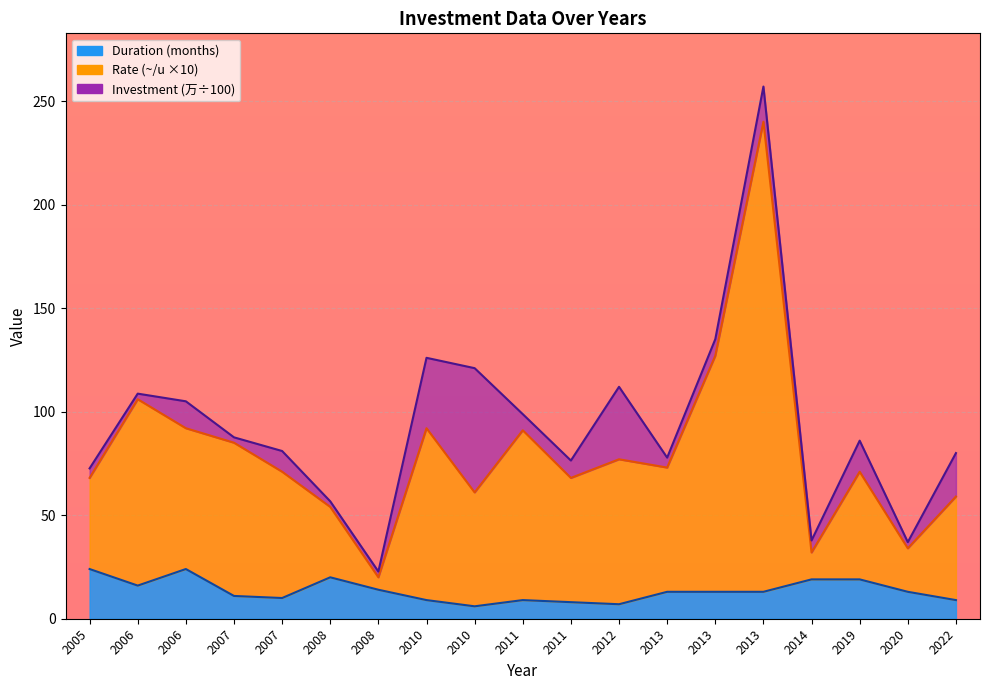

How many categories are shown in the chart?

19